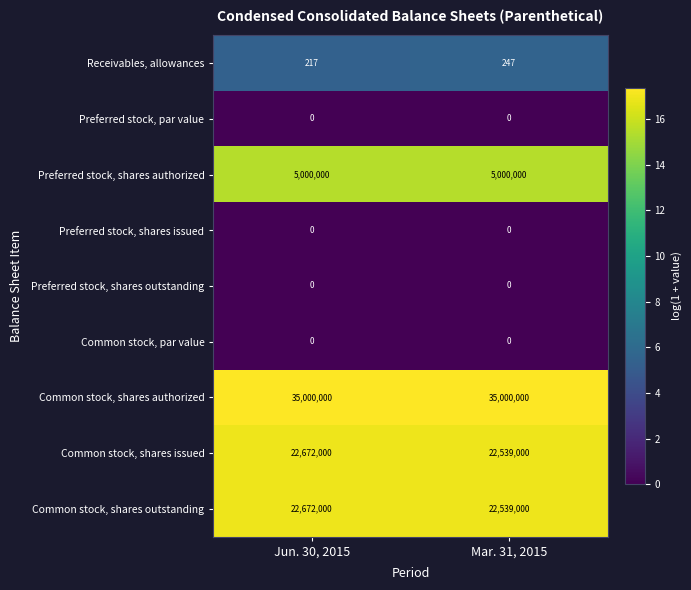

What is the greatest value displayed?

35000000